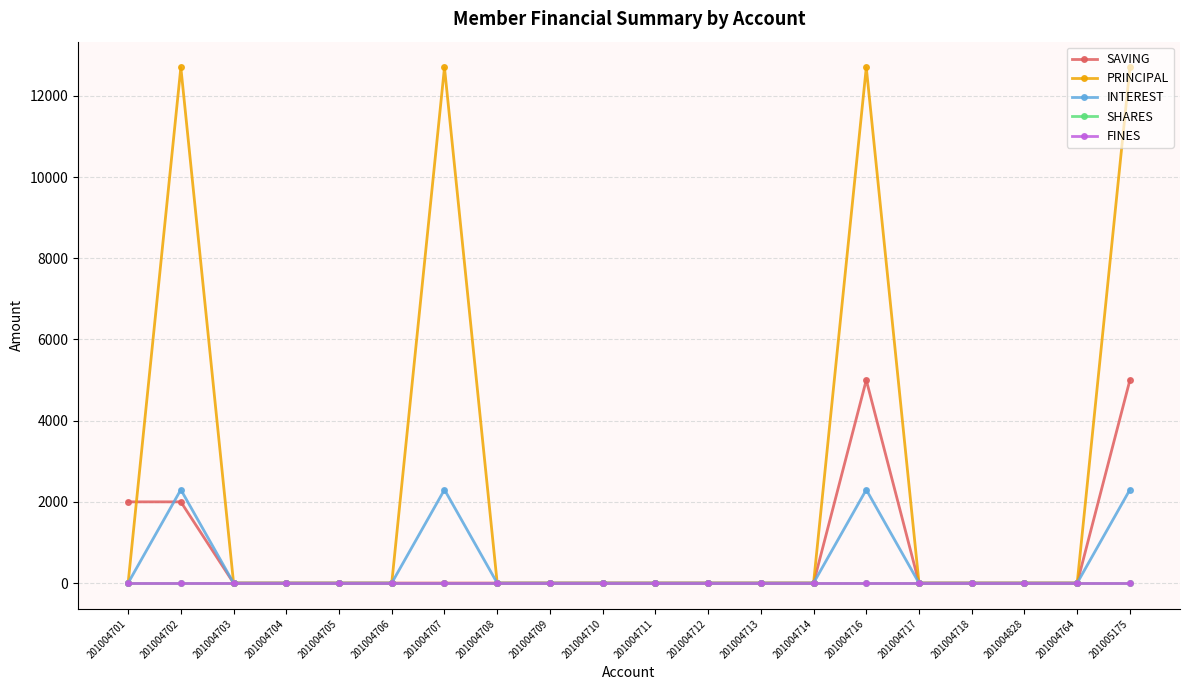

What is the average value of the INTEREST series?

460